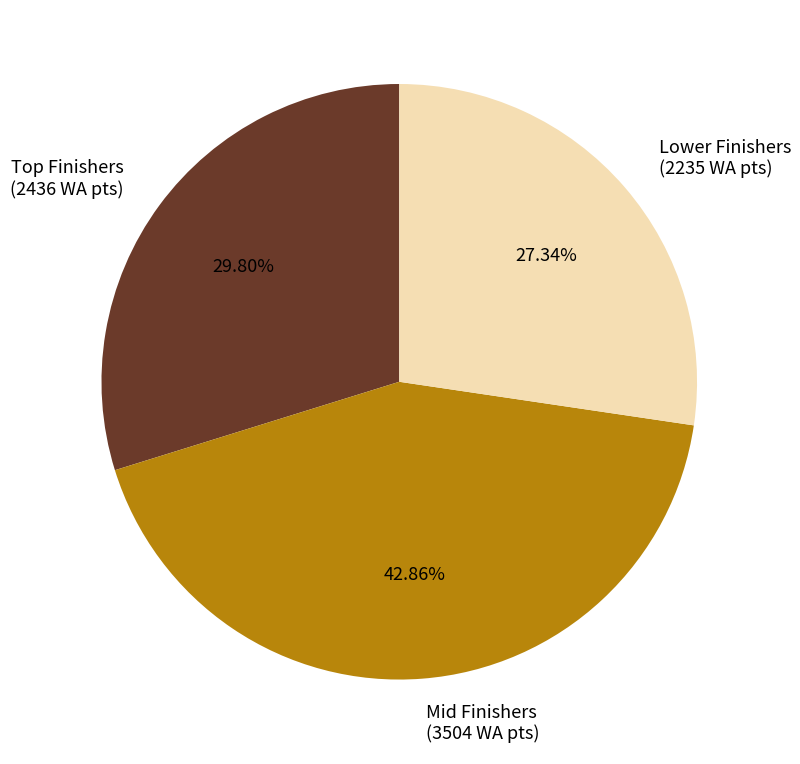

Approximately how many times larger is the value at Mid Finishers (3504 WA pts) compared to Lower Finishers (2235 WA pts)?

1.6